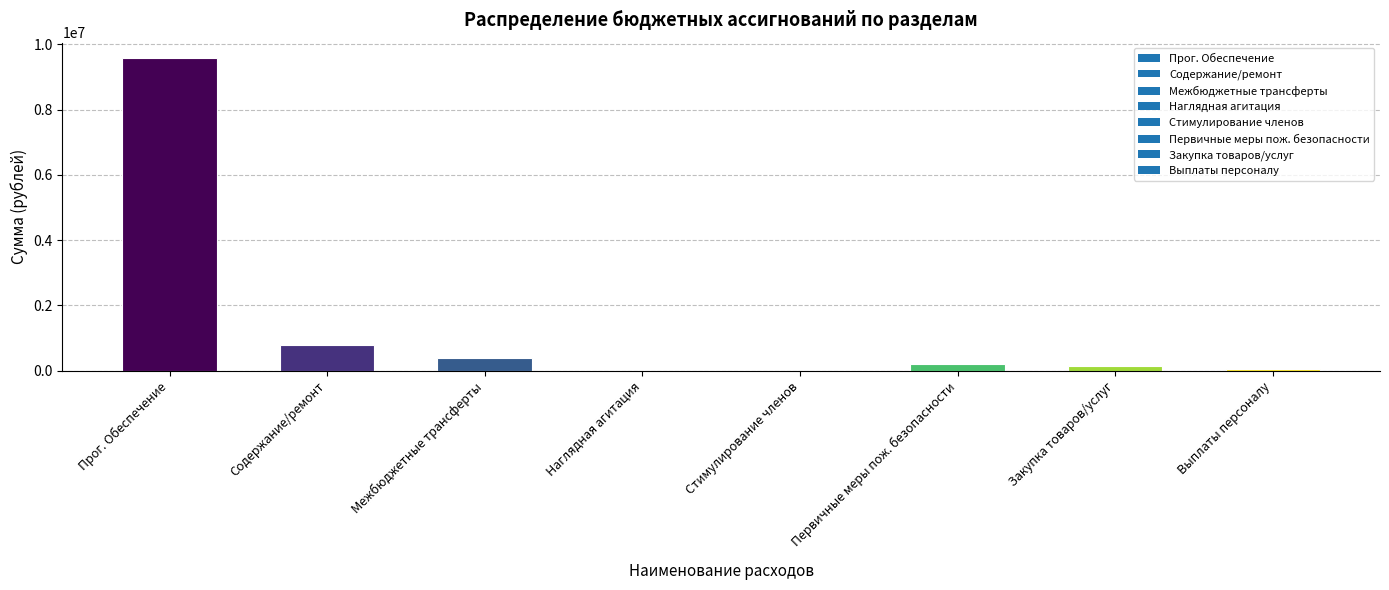

The value at Межбюджетные трансферты is 390960.0. True or false?

True